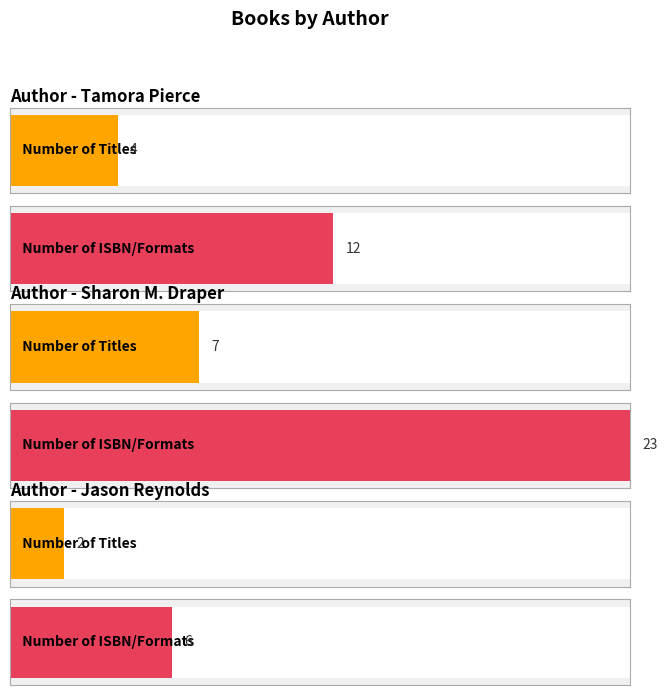

Is it true that the value at Alanna is 1?

False